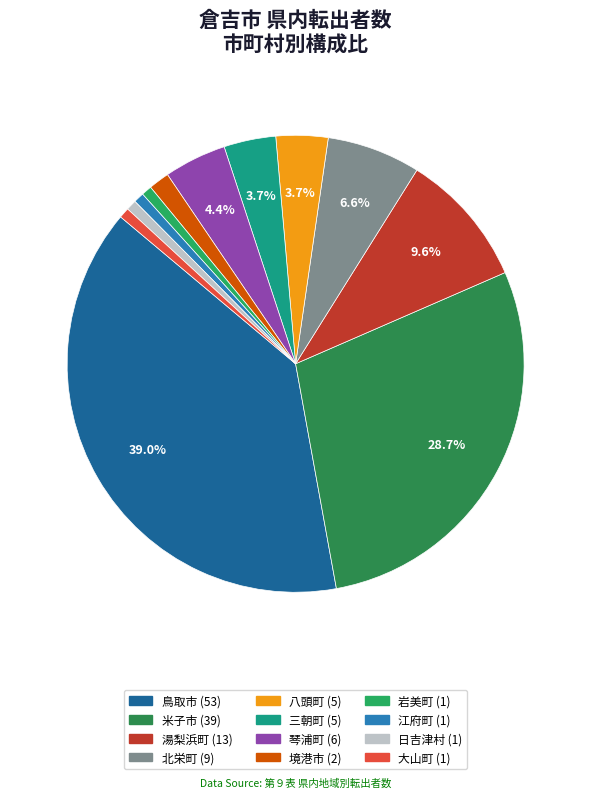

Between 八頭町 and 岩美町, which is larger?

八頭町